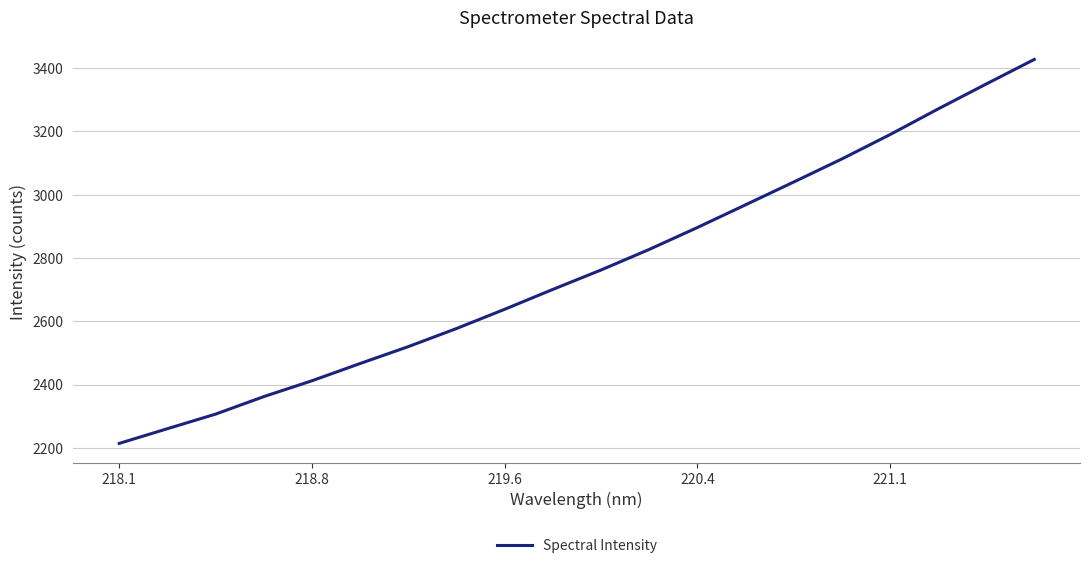

What is the difference between the maximum and minimum values?

1213.6